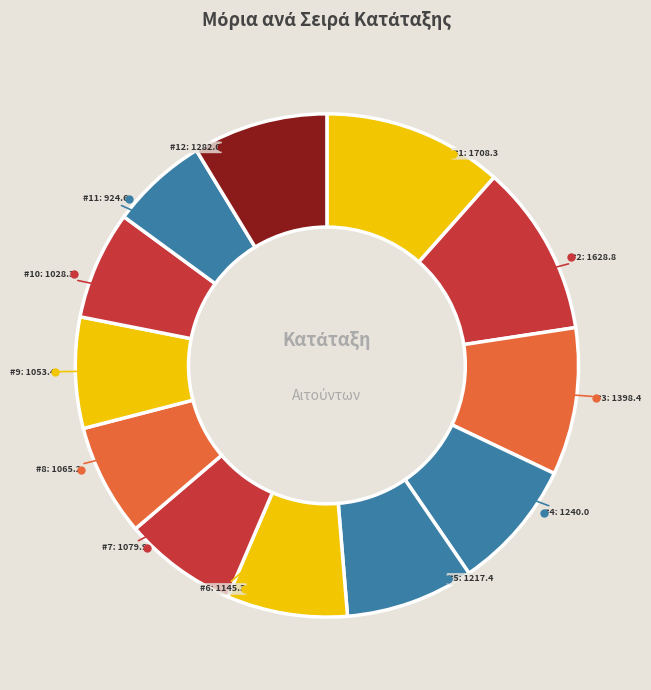

What is the largest slice in the pie chart?

1